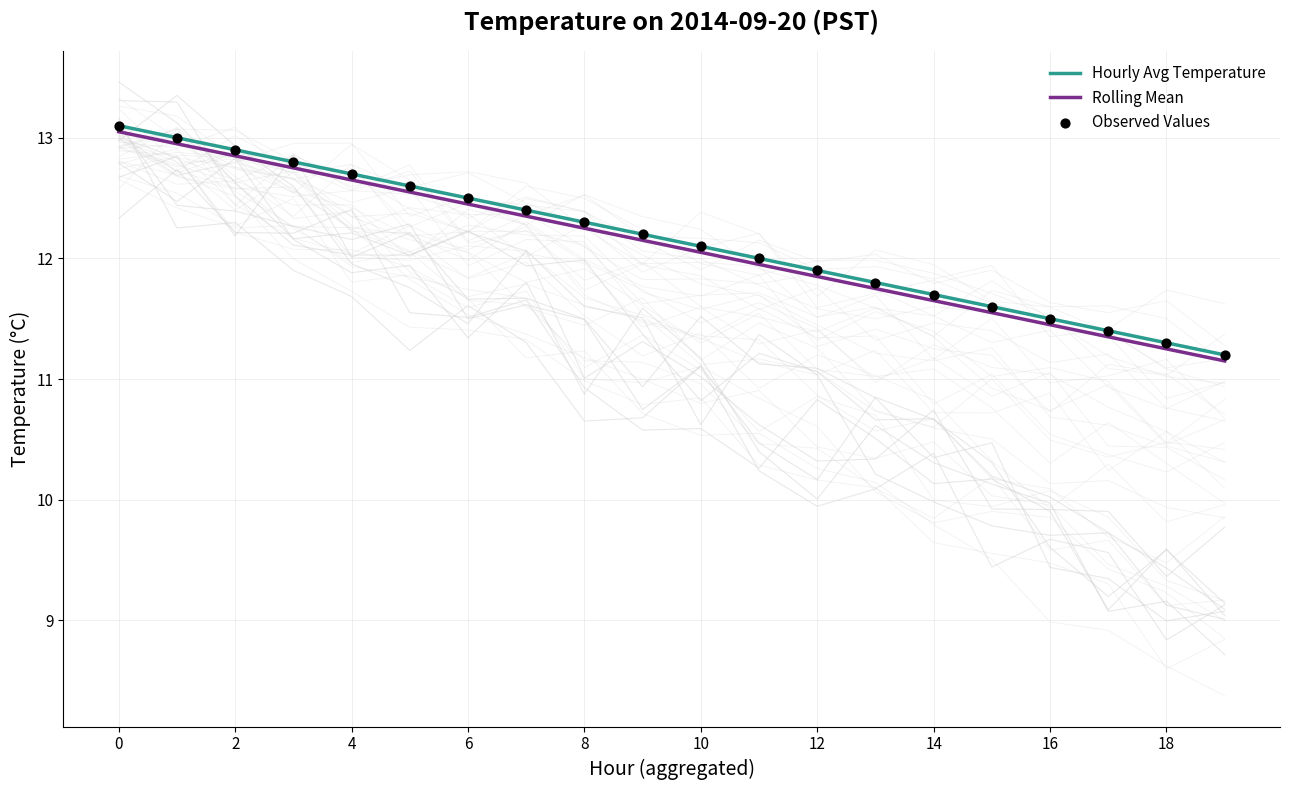

What is the total value across all series at 17?

34.1